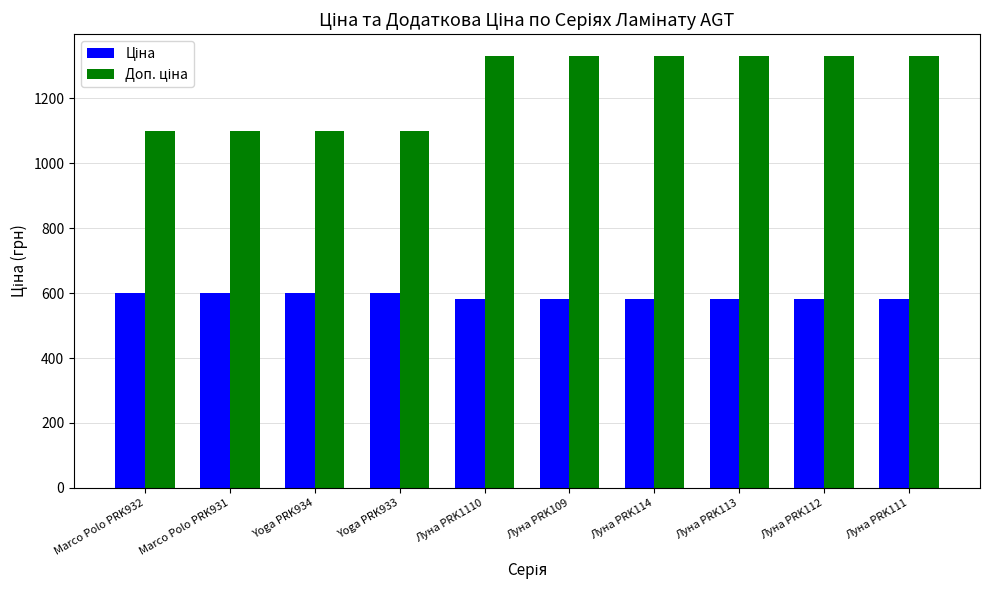

What is the greatest value displayed?

1330.3